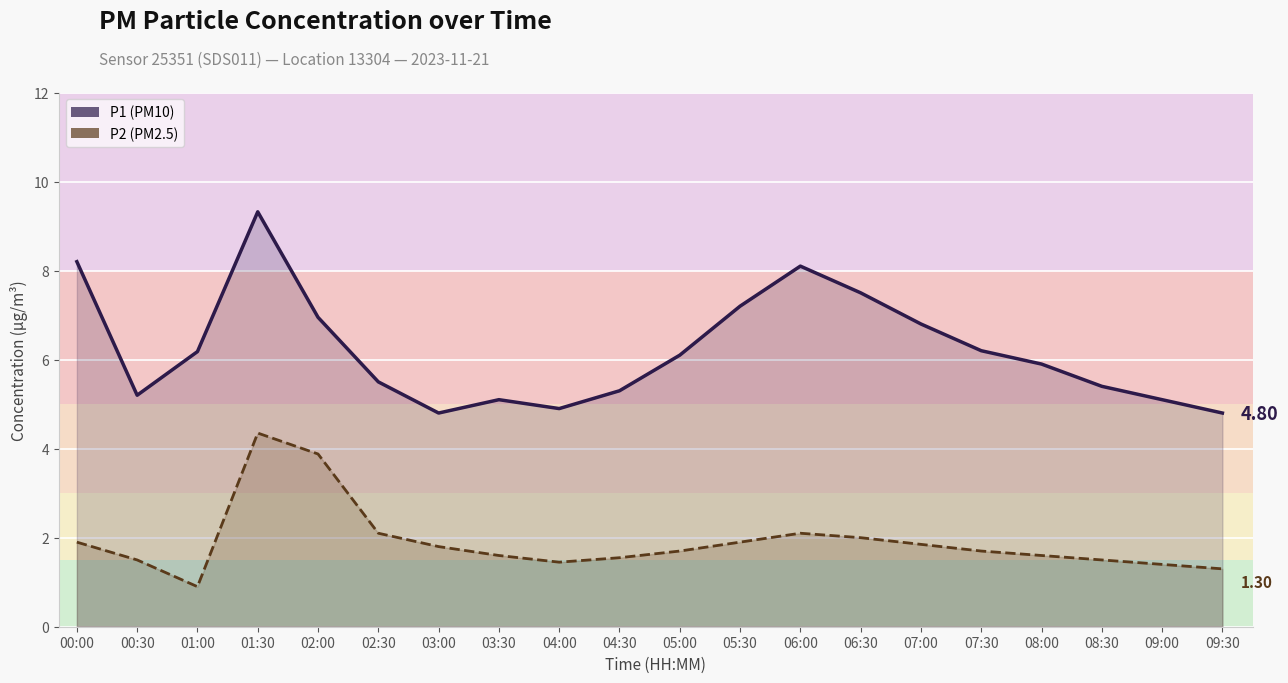

At which category is the sum across all series the highest?

01:30